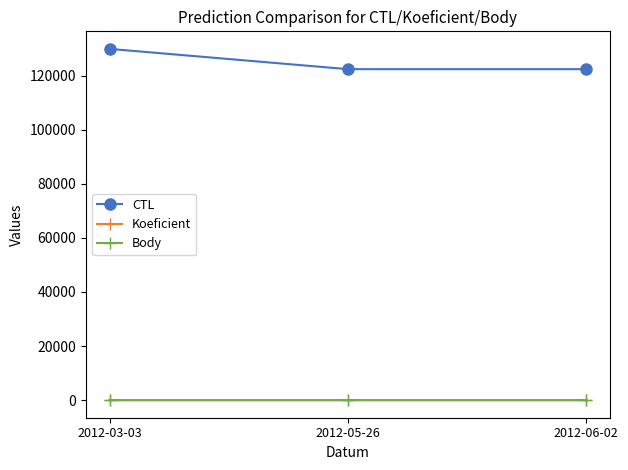

Reading left to right, extract all data points from this chart.

CTL: 129901	122404	122405
Koeficient: 1	4	4
Body: 1	4	4